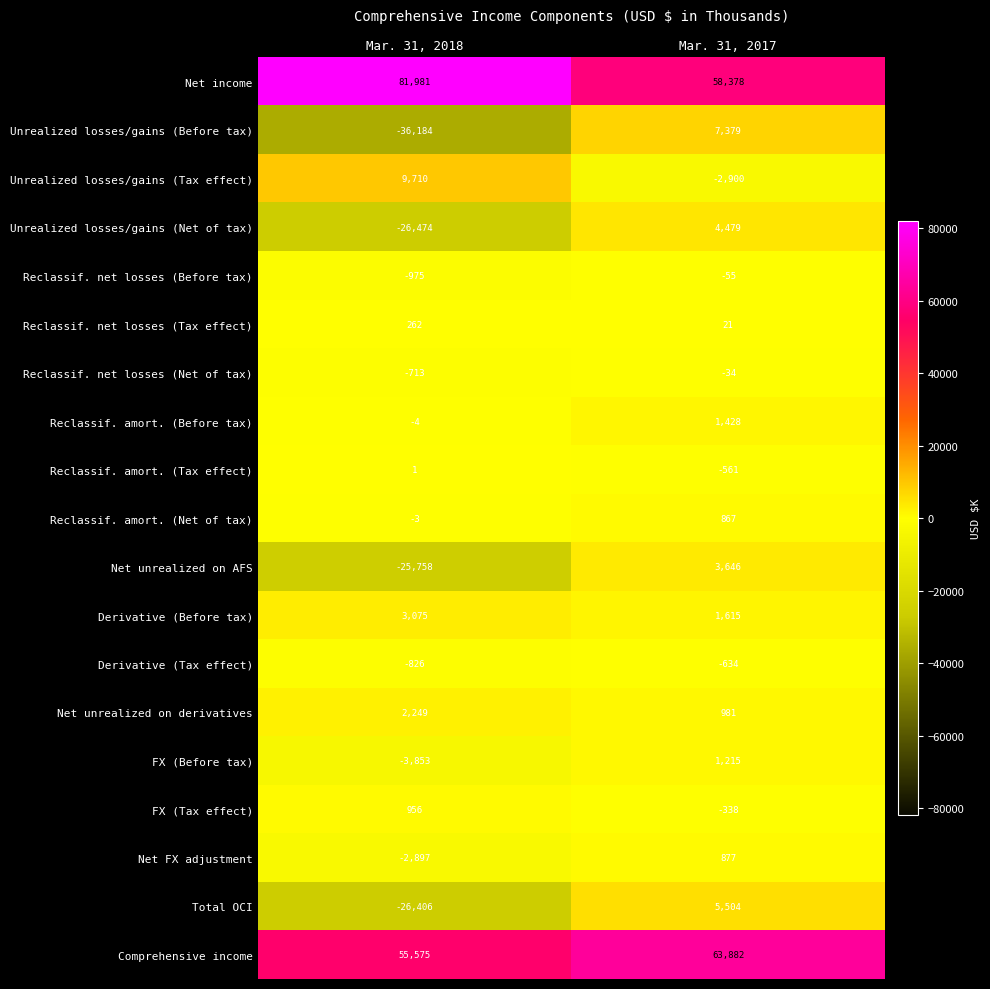

At Mar. 31, 2018, list the series in order from smallest to largest.

Unrealized losses/gains (Before tax), Unrealized losses/gains (Net of tax), Total OCI, Net unrealized on AFS, FX (Before tax), Net FX adjustment, Reclassif. net losses (Before tax), Derivative (Tax effect), Reclassif. net losses (Net of tax), Reclassif. amort. (Before tax), Reclassif. amort. (Net of tax), Reclassif. amort. (Tax effect), Reclassif. net losses (Tax effect), FX (Tax effect), Net unrealized on derivatives, Derivative (Before tax), Unrealized losses/gains (Tax effect), Comprehensive income, Net income